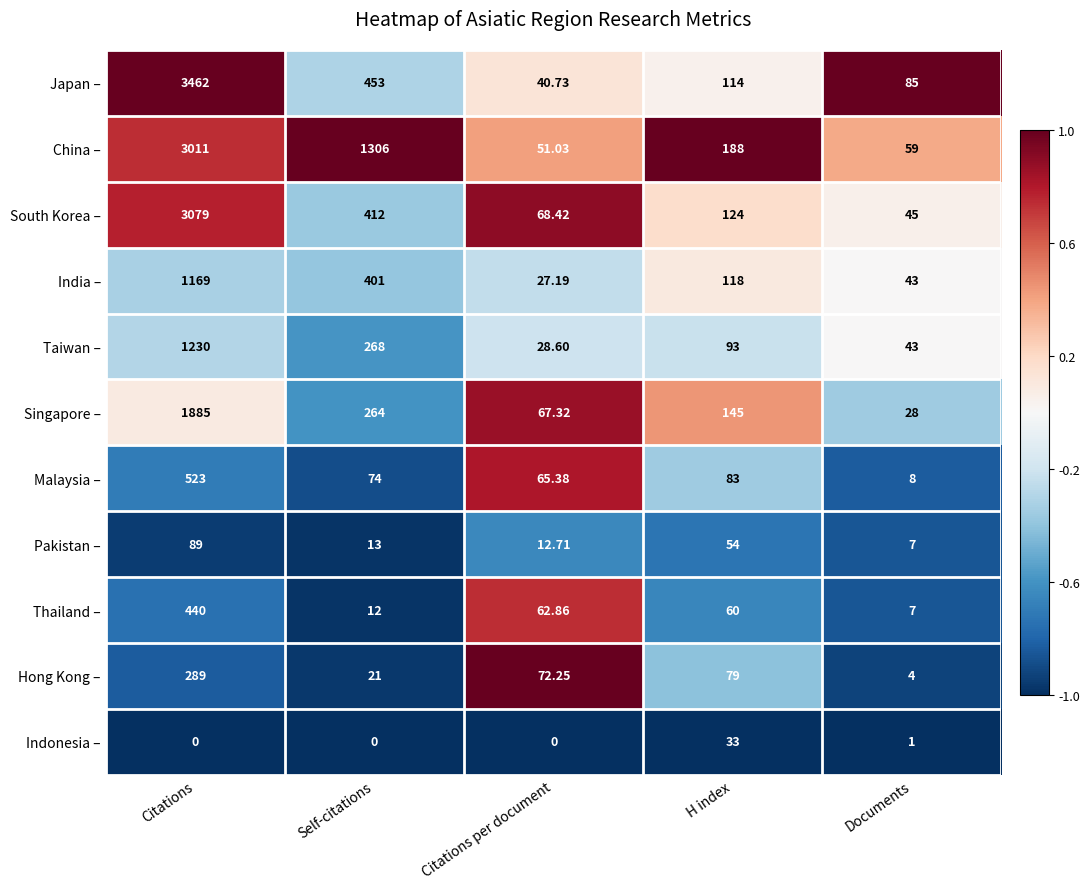

At how many categories does at least one series exceed 0?

5